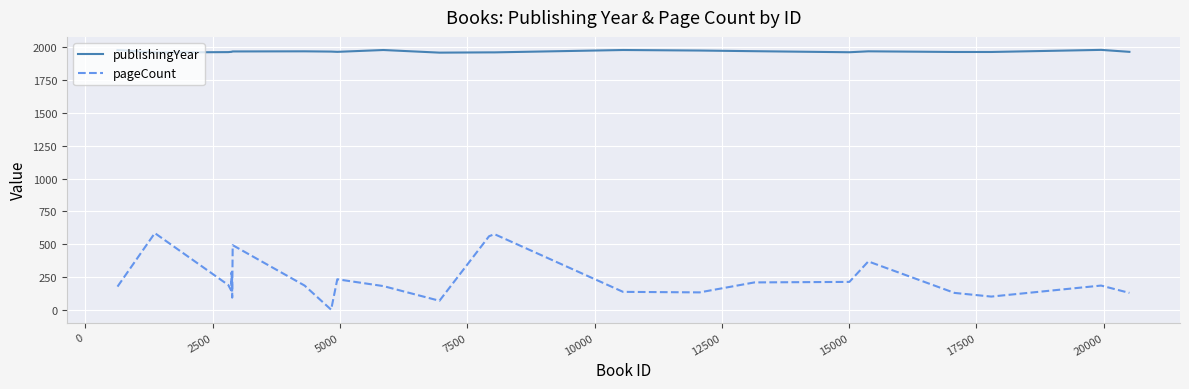

Which series has the largest total across all categories?

publishingYear